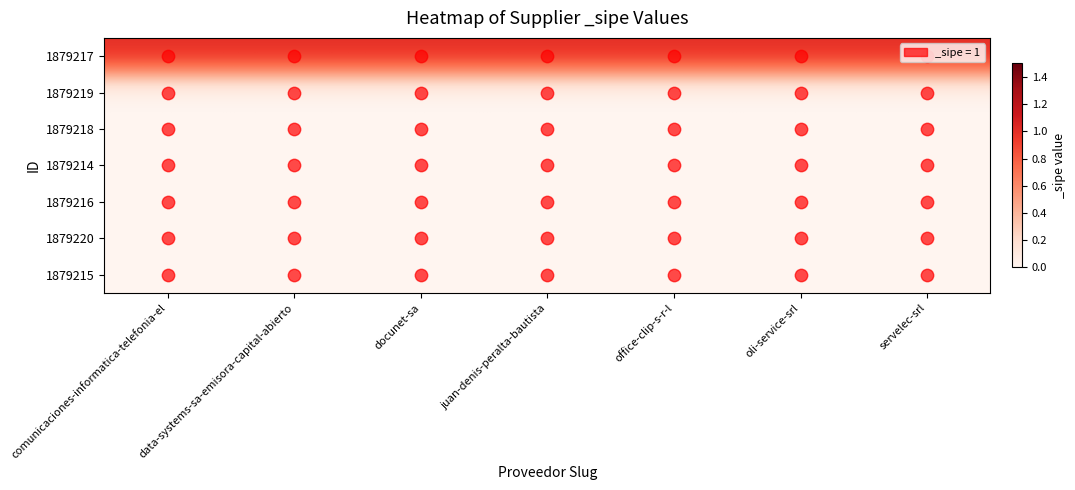

At comunicaciones-informatica-telefonia-el, list the series in order from smallest to largest.

1879219, 1879218, 1879214, 1879216, 1879220, 1879215, 1879217